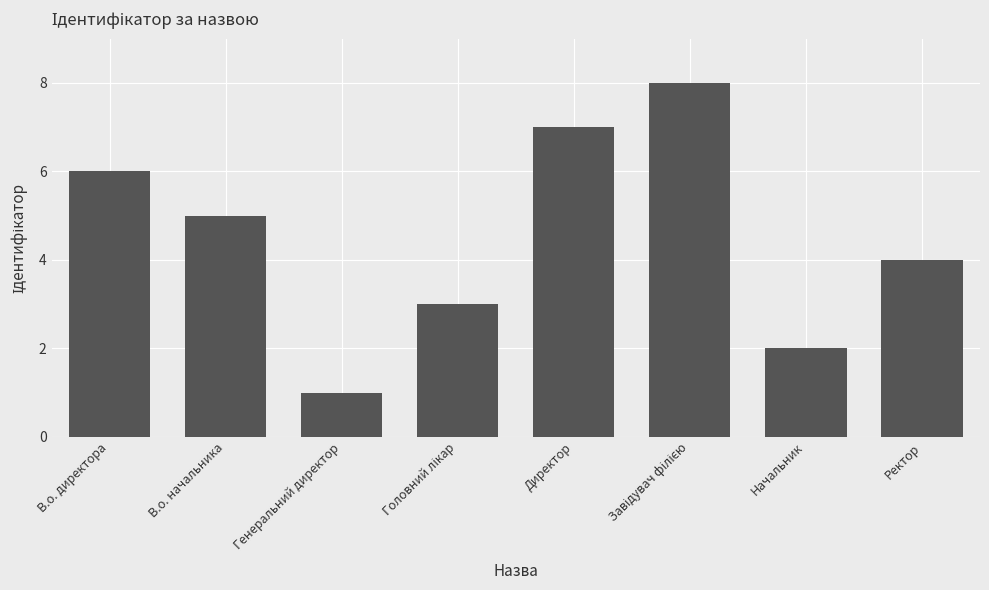

The chart shows a value of 8 at В.о. директора. True or false?

False